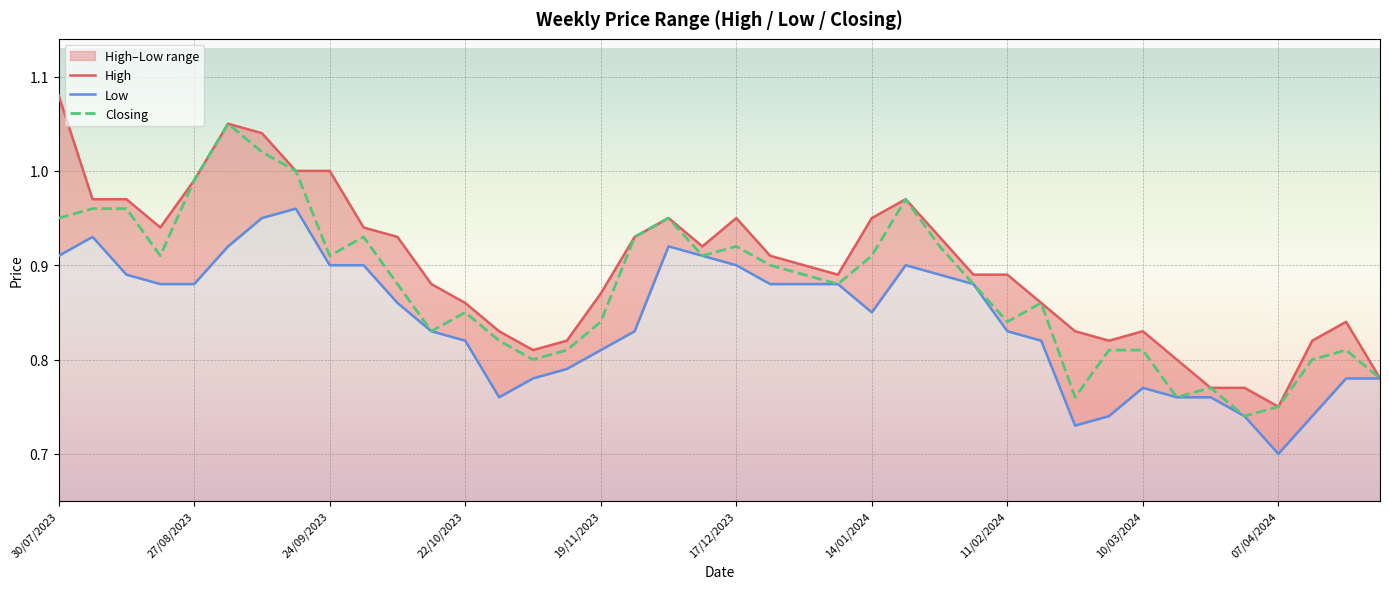

At how many categories does at least one series exceed 0?

40